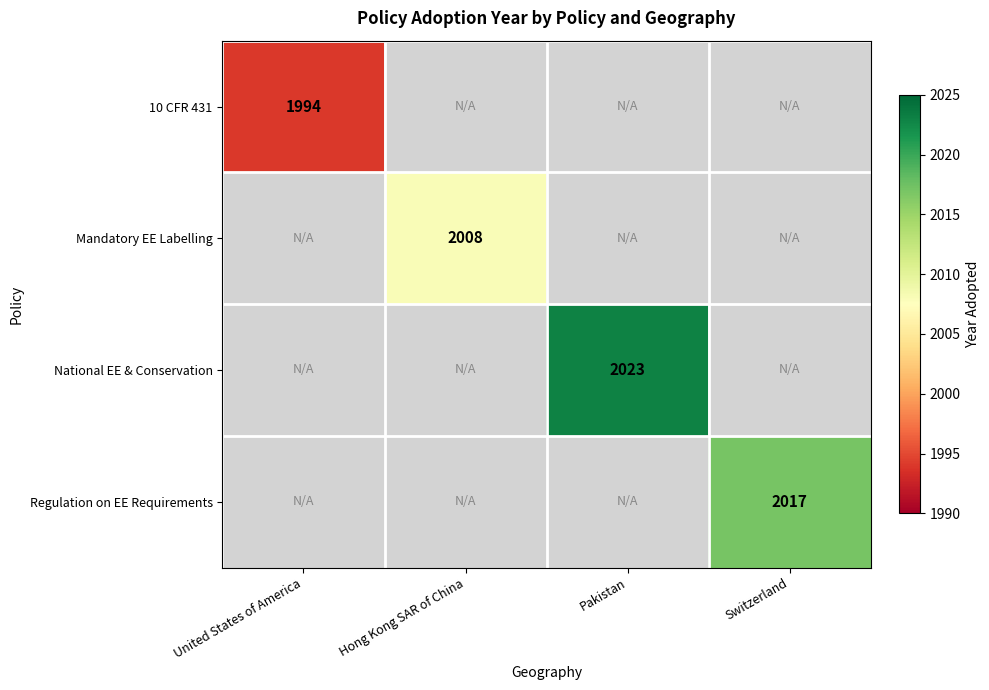

Is the value of Regulation on EE Requirements at Switzerland greater than the value of National EE & Conservation at Pakistan?

No